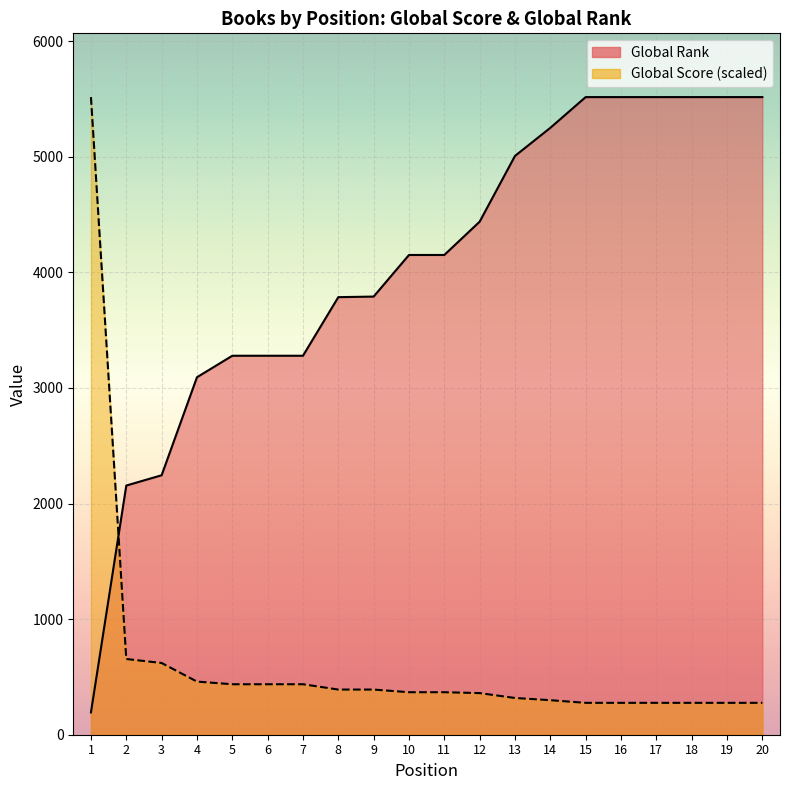

How many lines are shown in the chart?

2